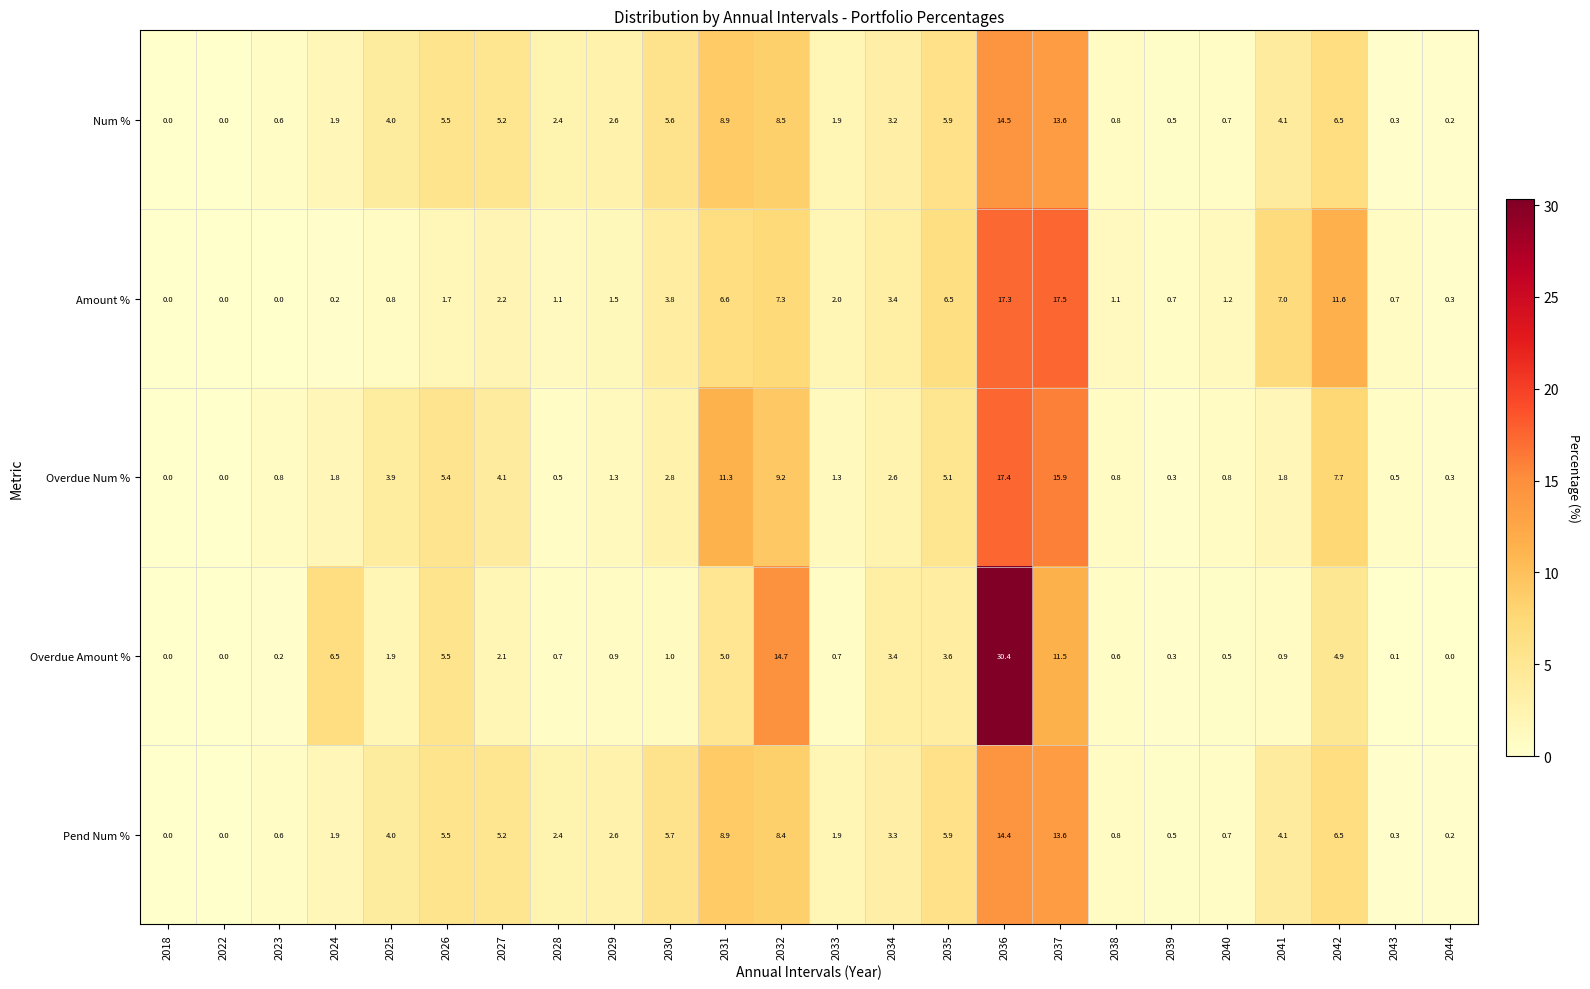

The value of Pend Num % at 2036 is 14.4. True or false?

True